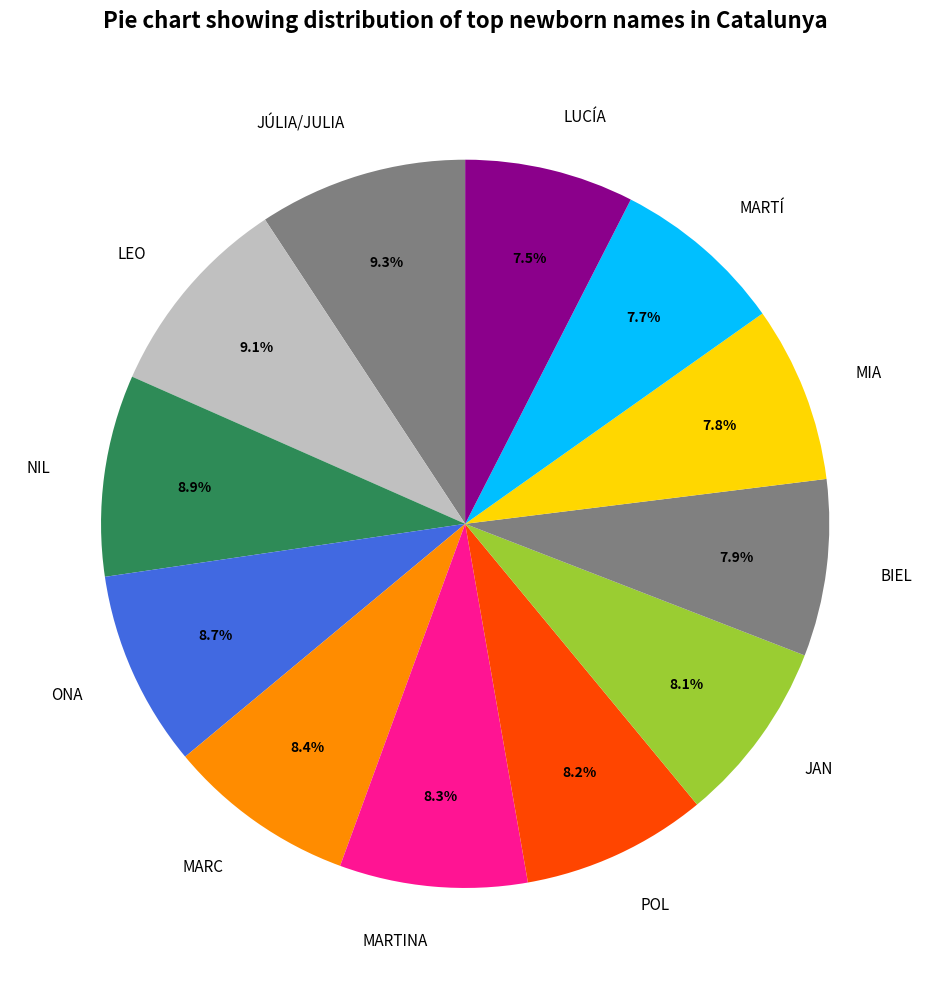

What is the ratio of the value at LEO to the value at JÚLIA/JULIA?

1.0